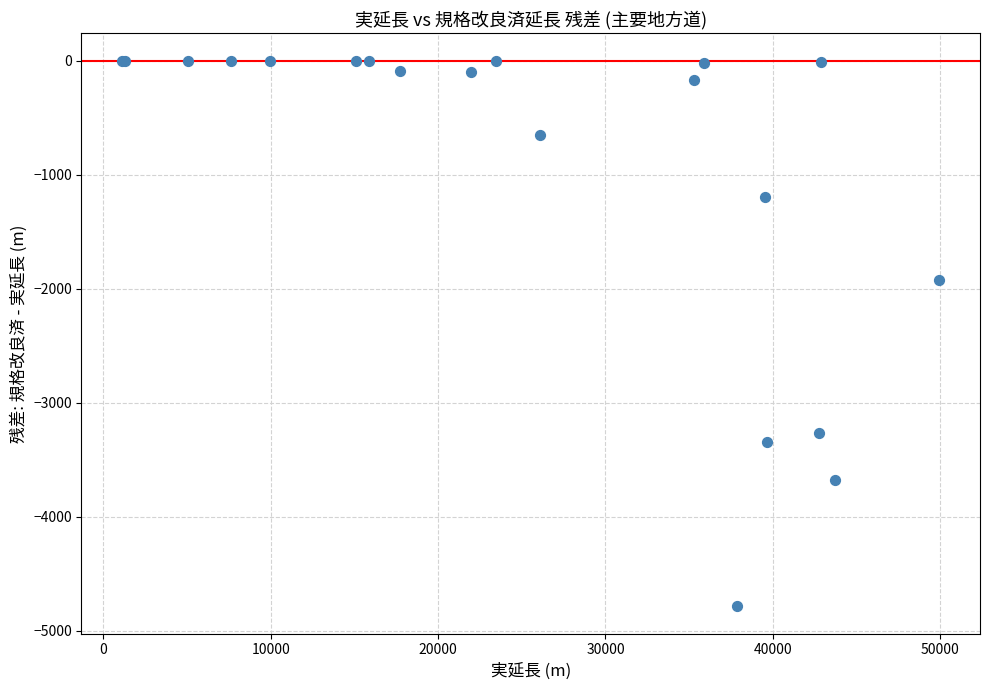

What Y value in the scatter plot is closest to -2393?

-1920